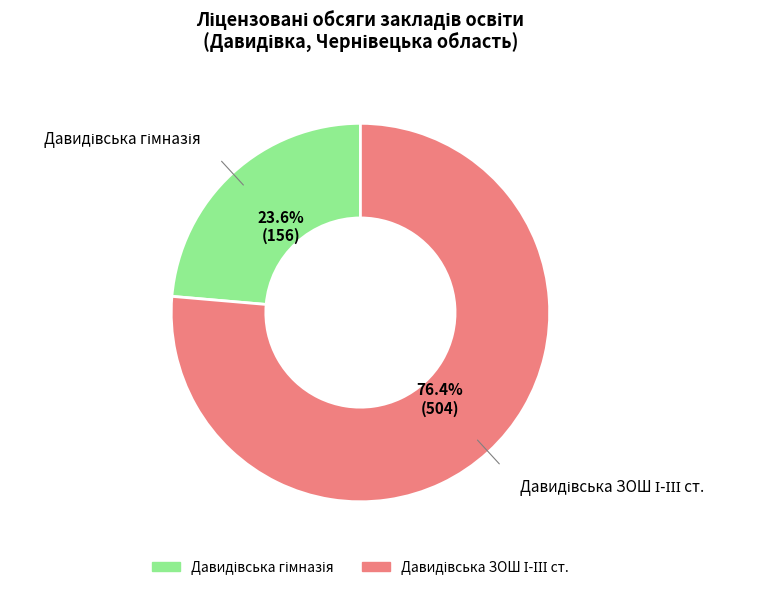

Does any single category account for the majority?

Yes